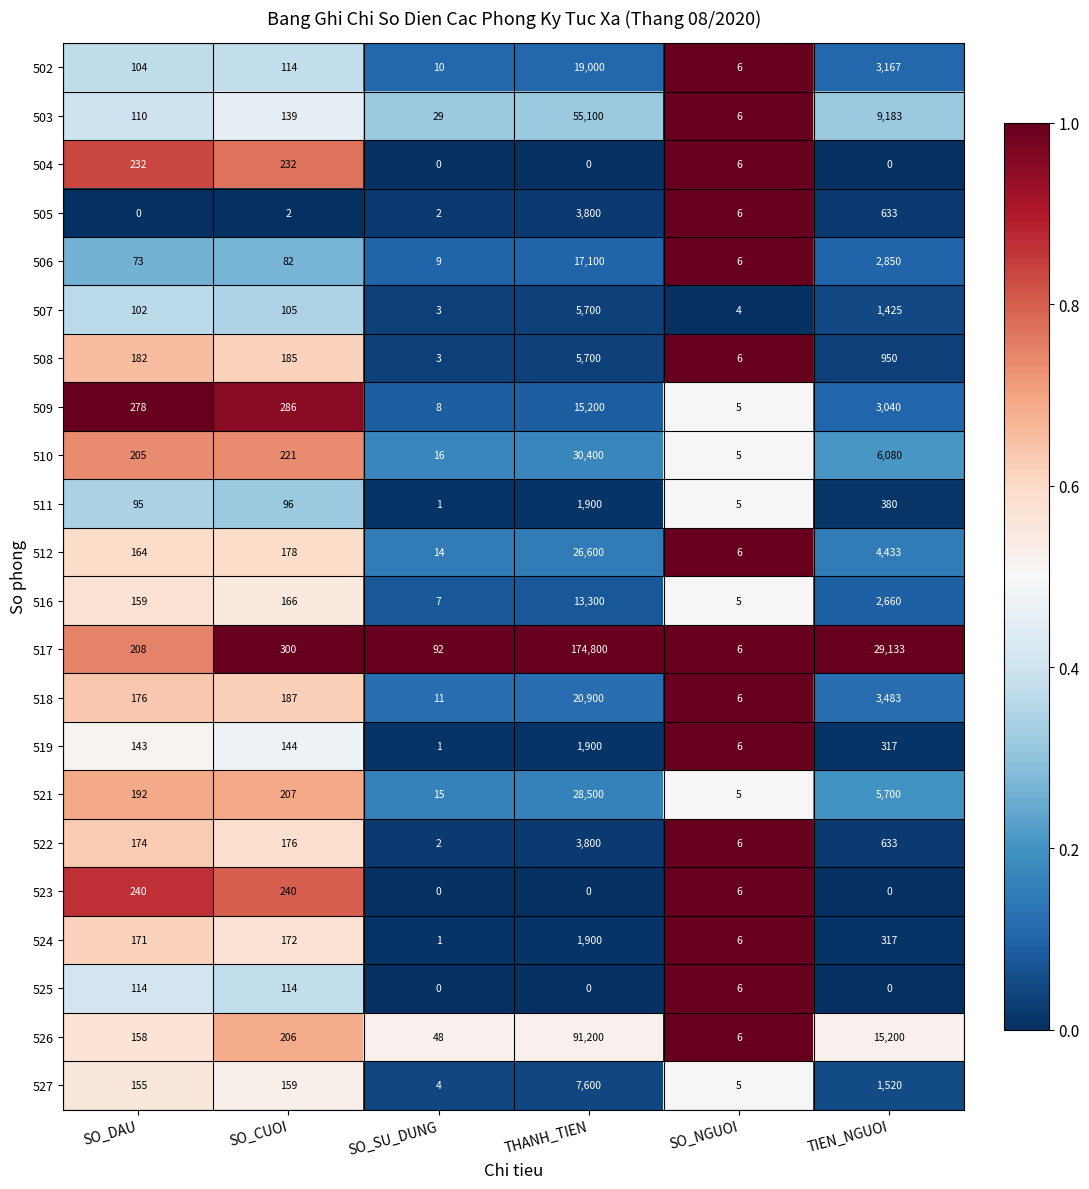

What is the maximum value shown in the chart?

174800